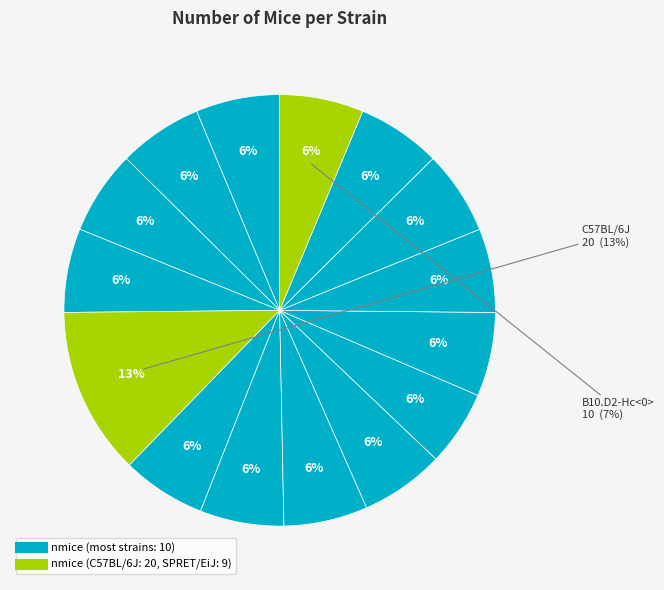

What is the largest slice in the pie chart?

C57BL/6J